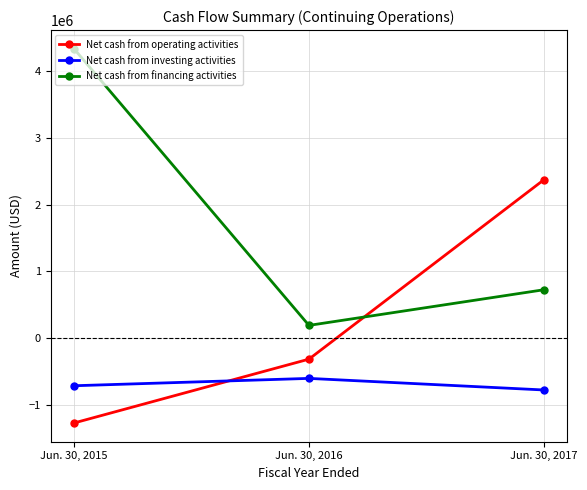

At Jun. 30, 2016, list the series in order from largest to smallest.

Net cash from financing activities, Net cash from operating activities, Net cash from investing activities